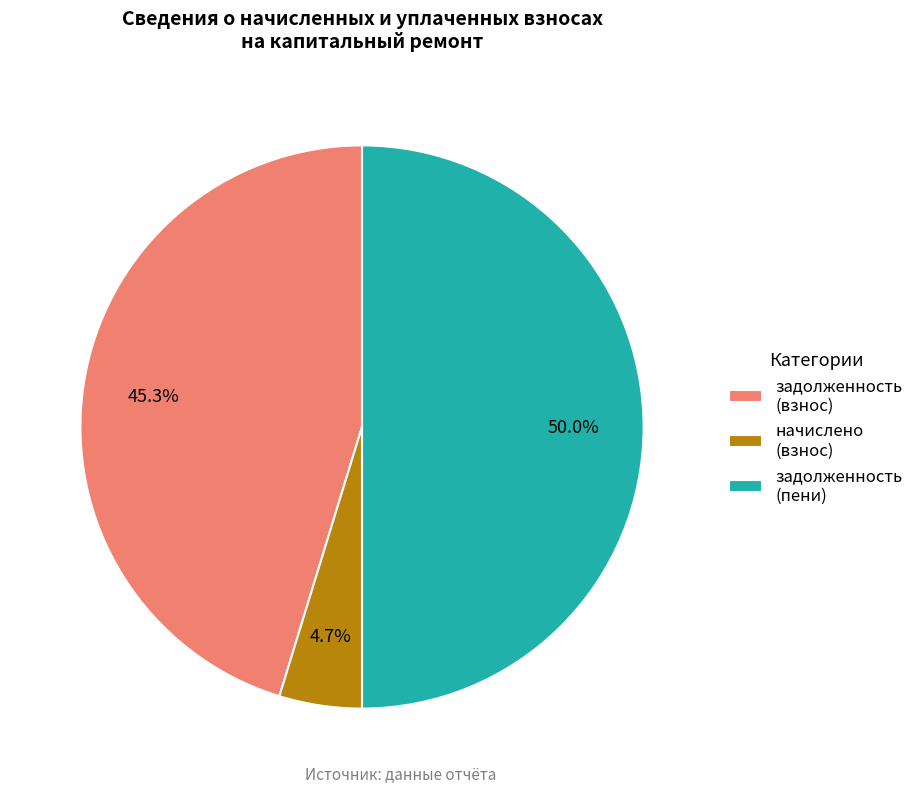

Which category has the smallest portion of the pie?

начислено (взнос)